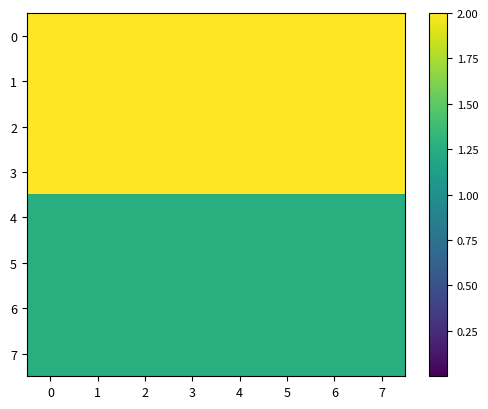

At how many categories does at least one series exceed 1?

8